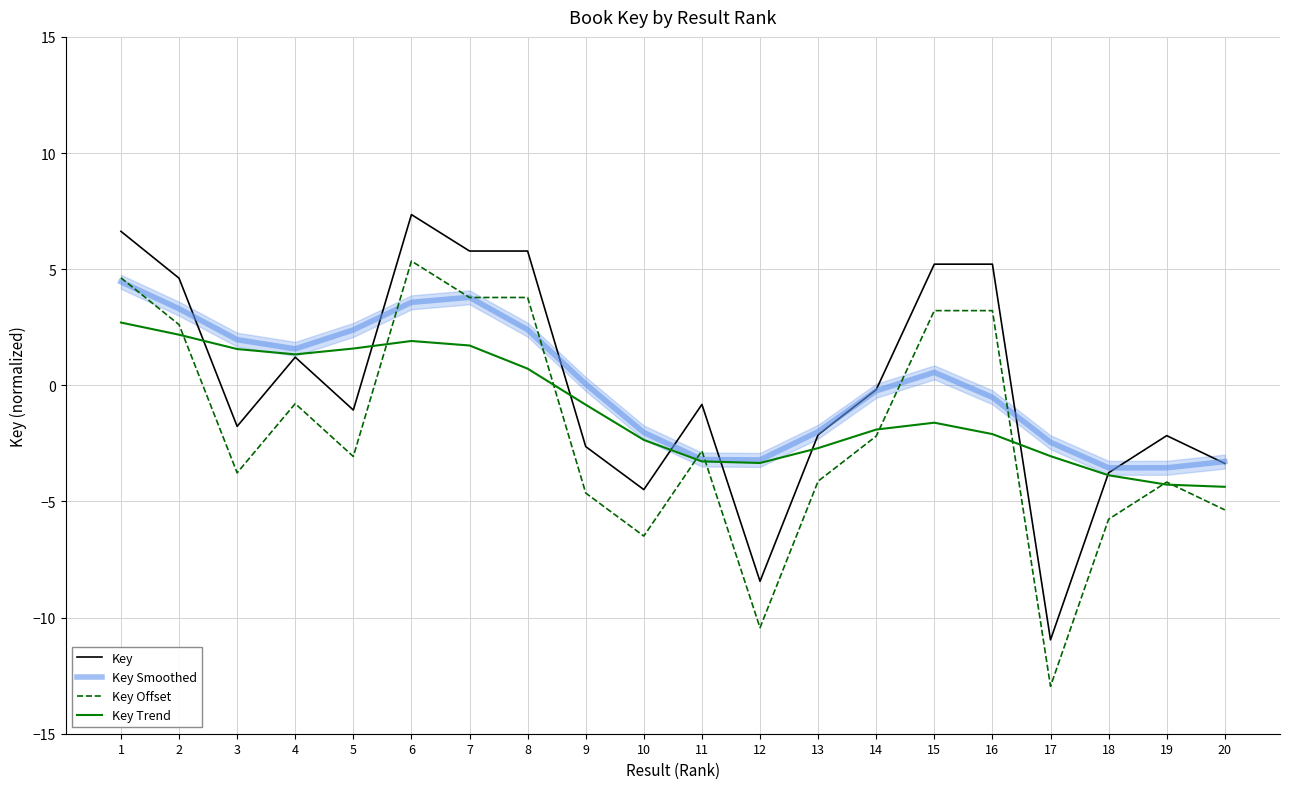

Which series changed the most between 10 and 11?

Key